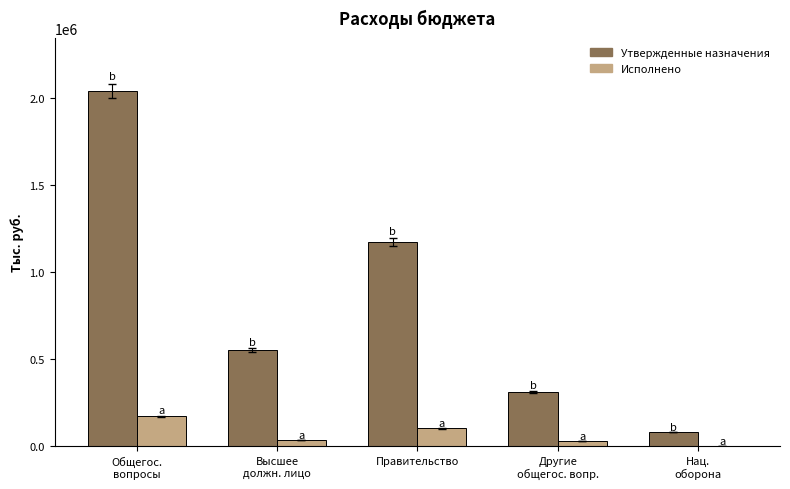

Is it true that Исполнено equals 171924.9 at Общегос.
вопросы?

True